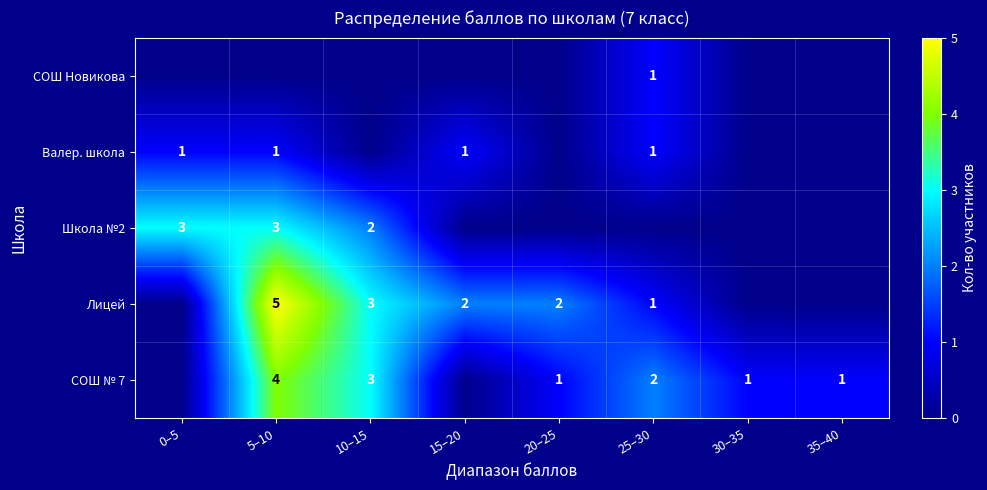

The value of Школа №2 at 0–5 is 4. True or false?

False